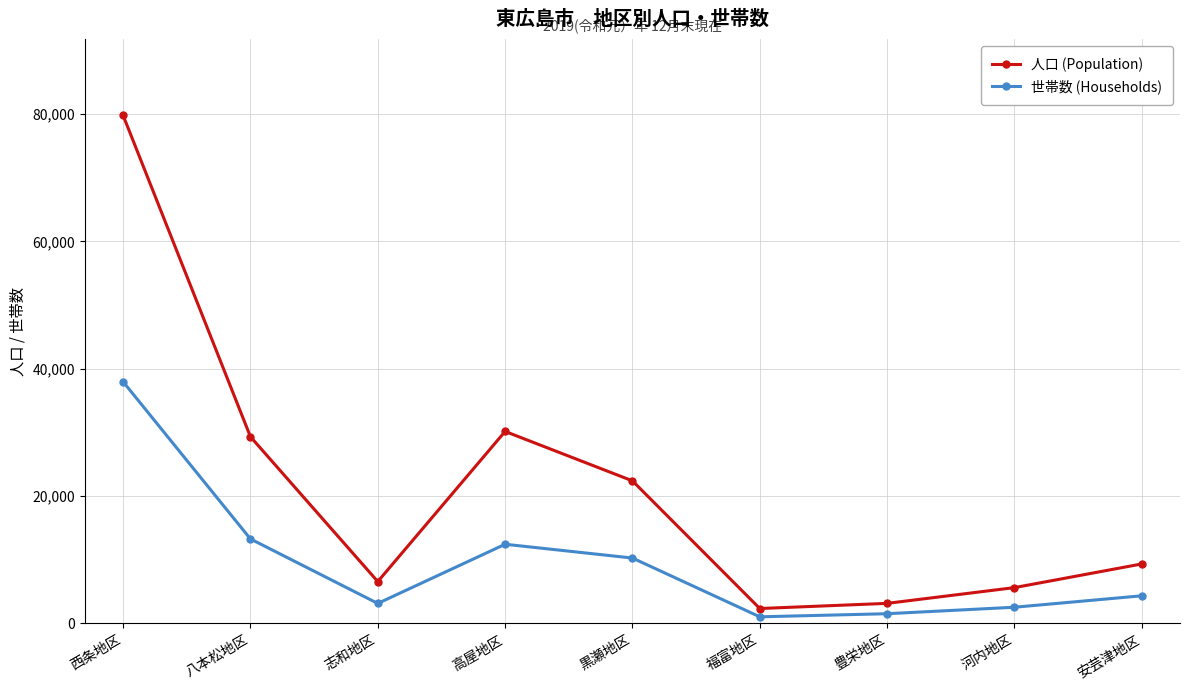

What is the greatest value displayed?

79808